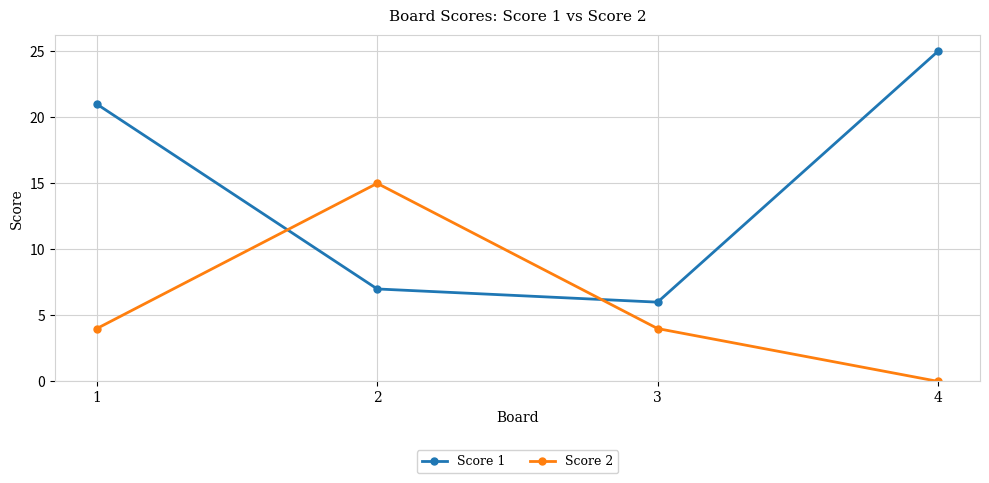

Which series has the largest total across all categories?

Score 1